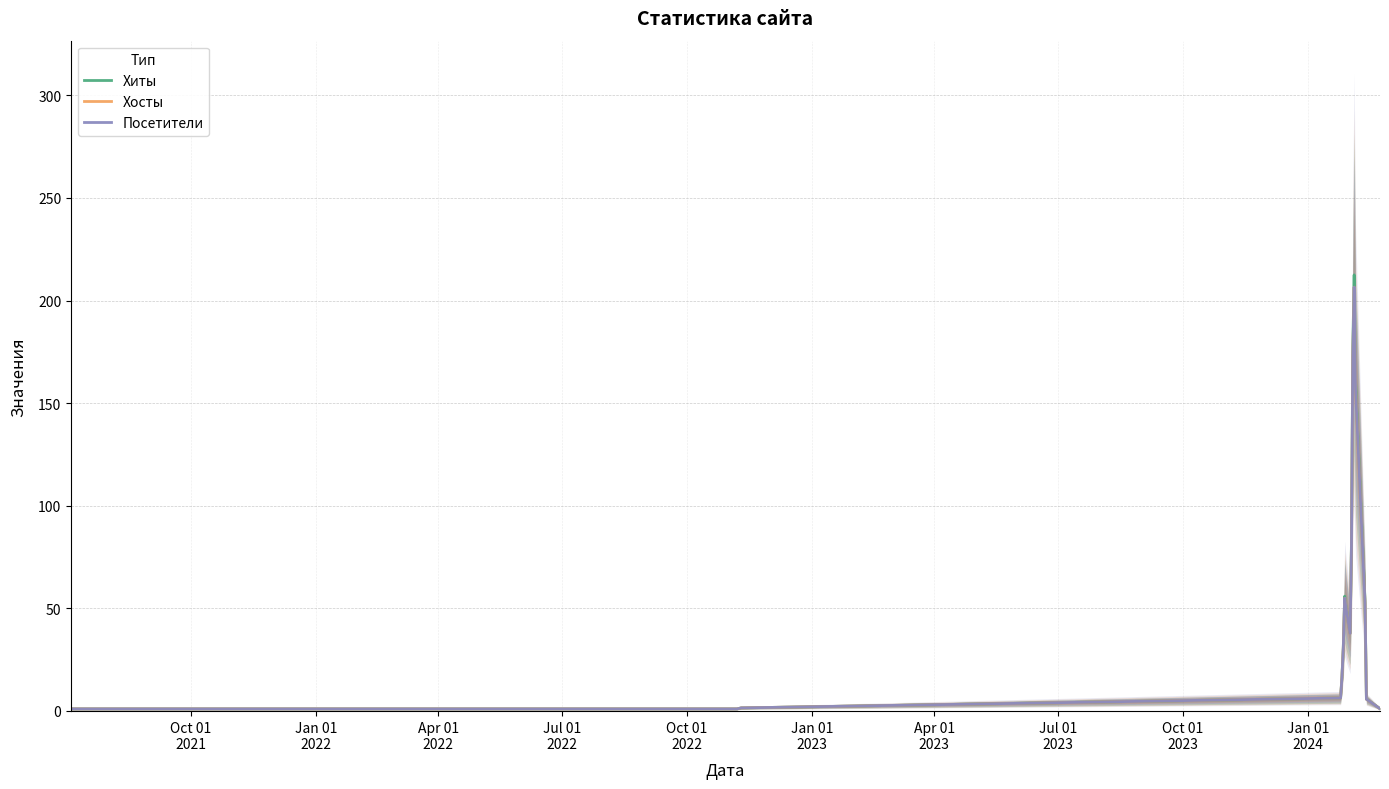

True or false: Посетители and Хосты cross at least once.

False